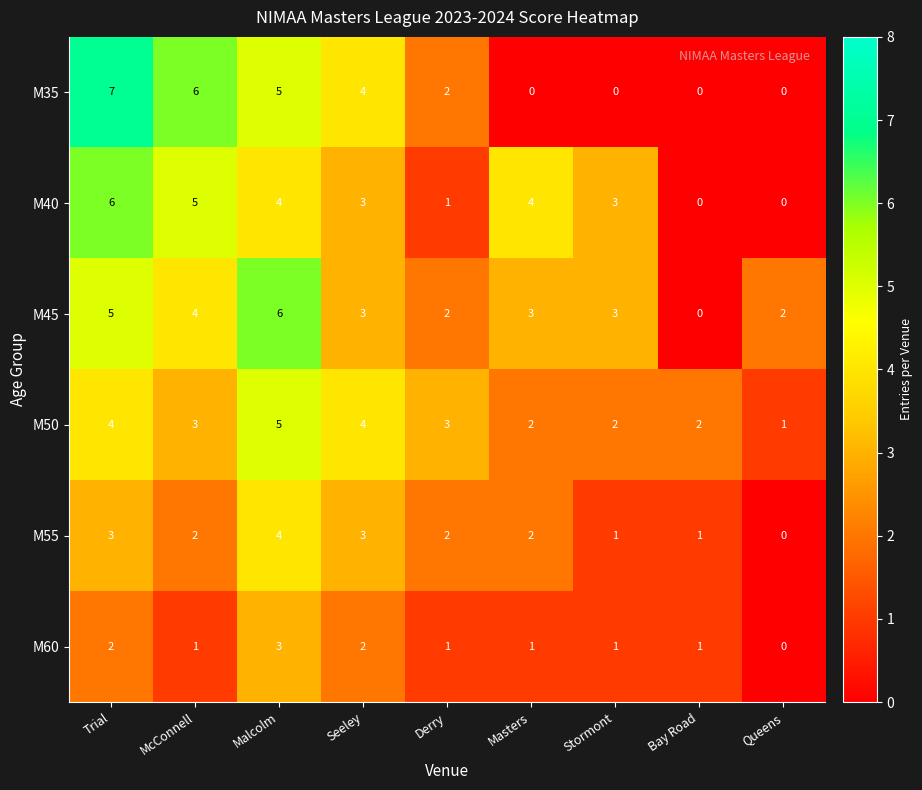

Which series has the largest total across all categories?

M45